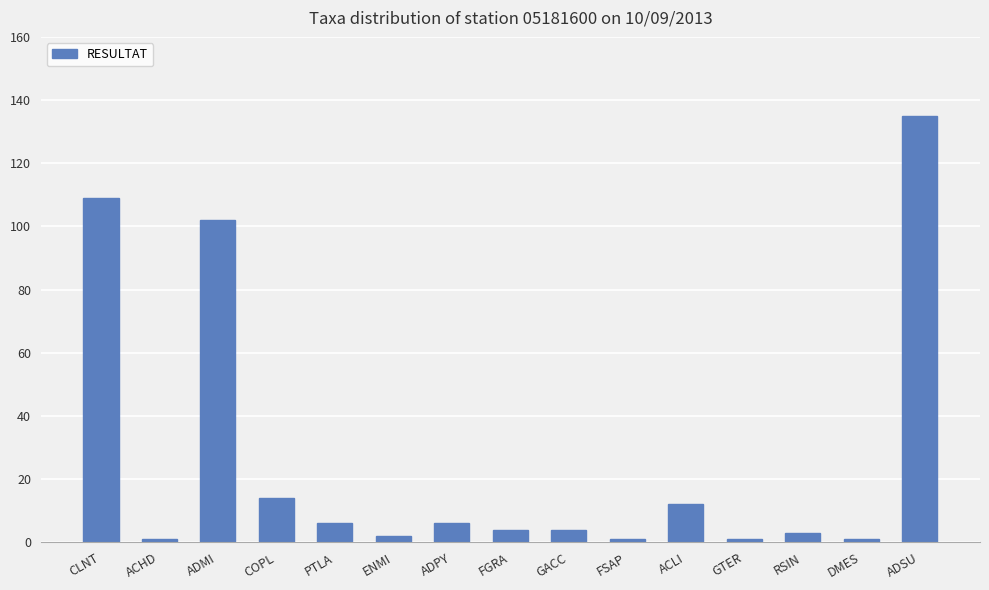

How many series are shown in this chart?

1